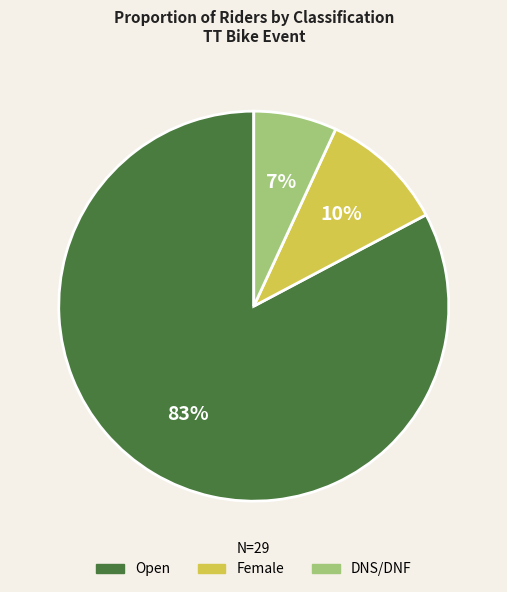

What is the smallest slice in the pie chart?

DNS/DNF